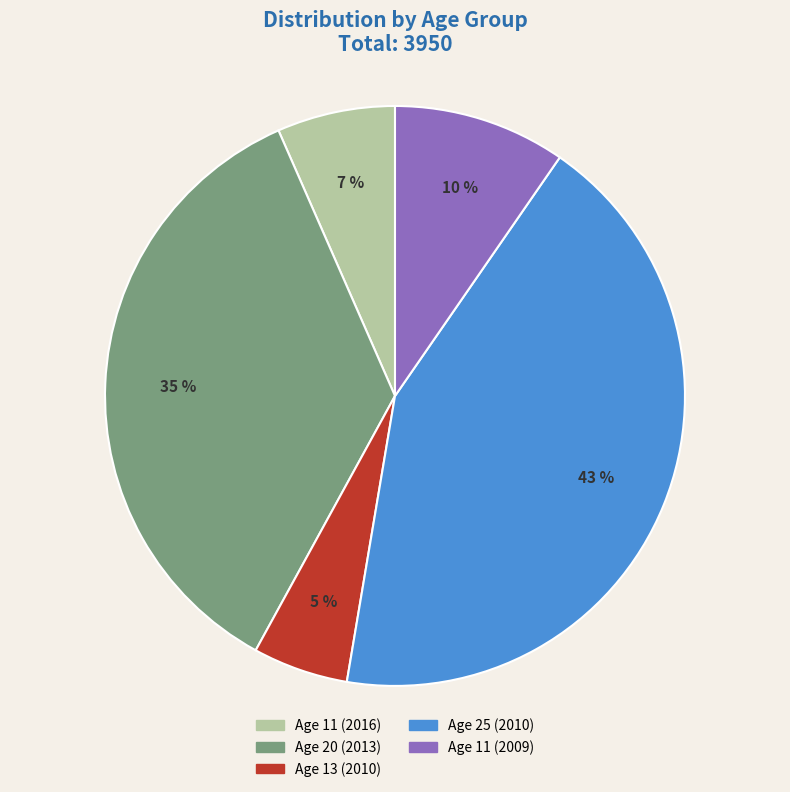

Rank the categories by value from lowest to highest.

Age 13 (2010), Age 11 (2016), Age 11 (2009), Age 20 (2013), Age 25 (2010)